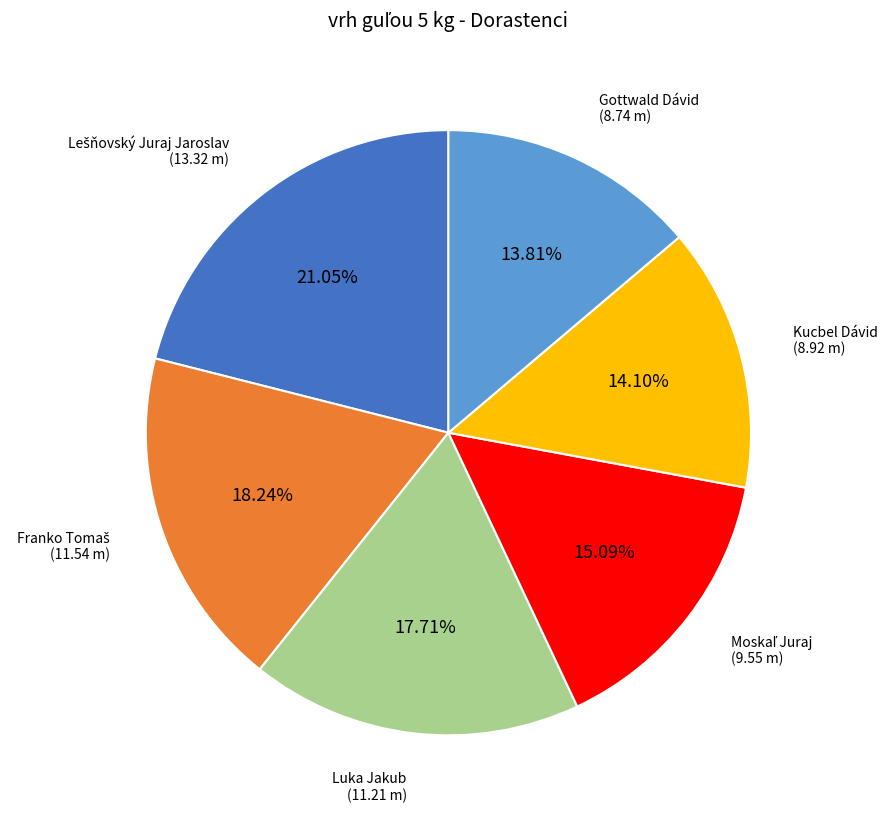

Which has a higher value, Luka Jakub or Kucbel Dávid?

Luka Jakub